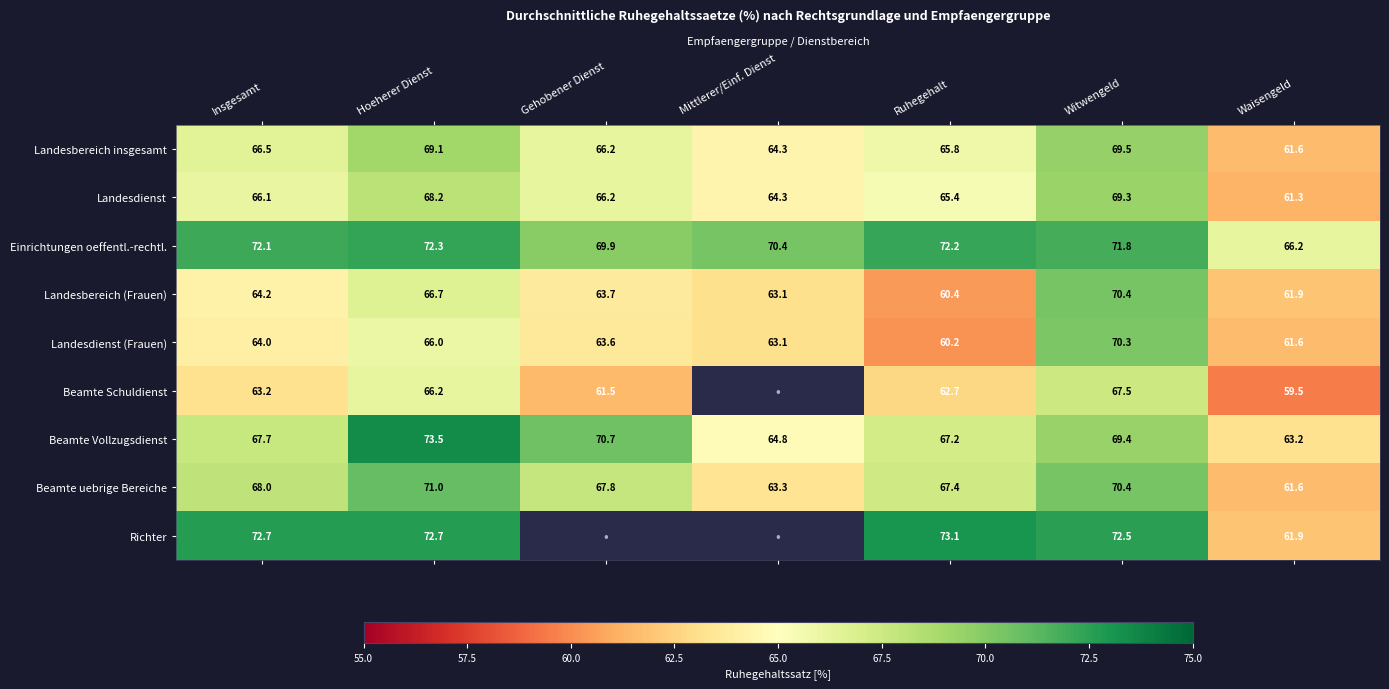

Between Mittlerer/Einf. Dienst and Waisengeld, which is larger?

Mittlerer/Einf. Dienst